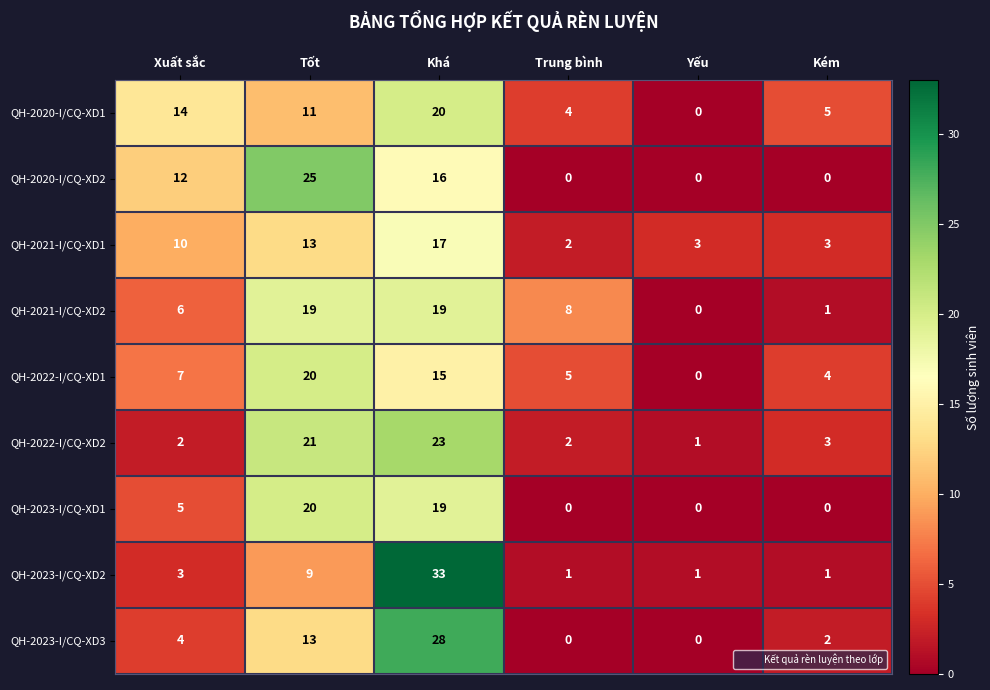

The value of QH-2021-I/CQ-XD1 at Trung bình is 1. True or false?

False